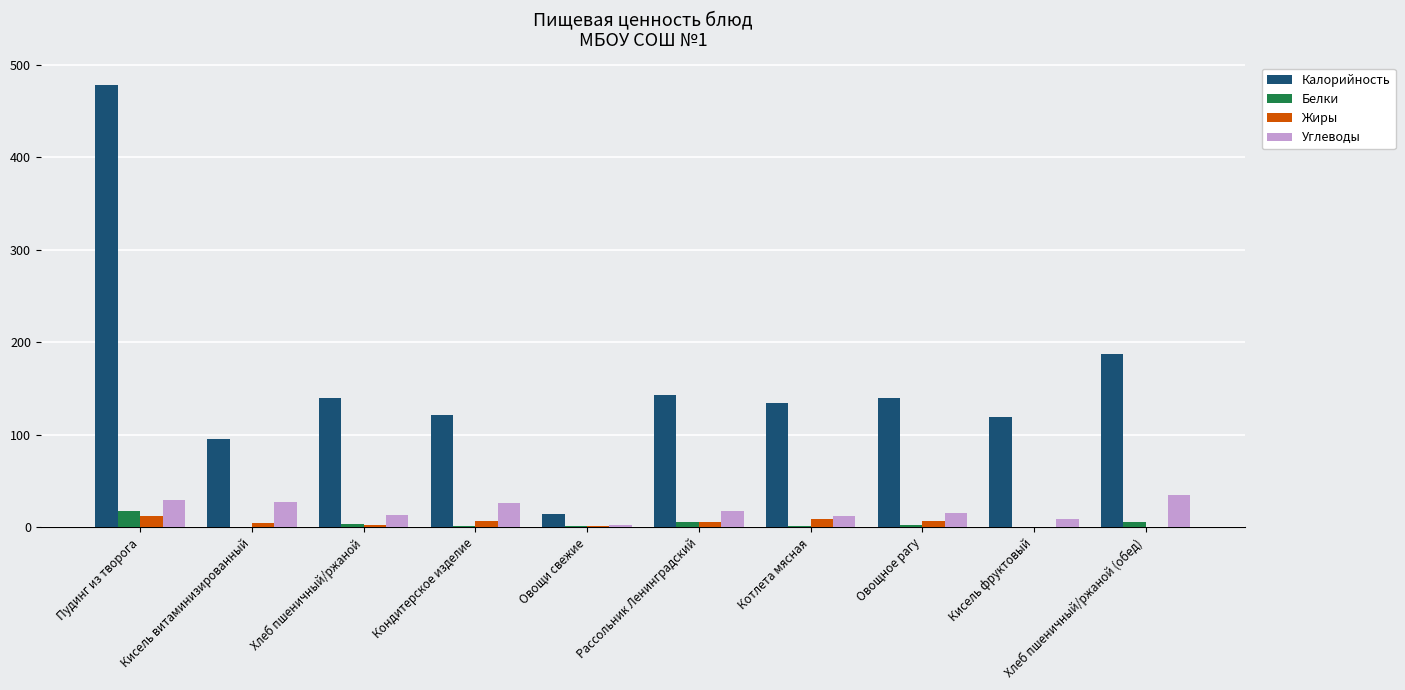

How many values in the Углеводы series exceed 17?

5